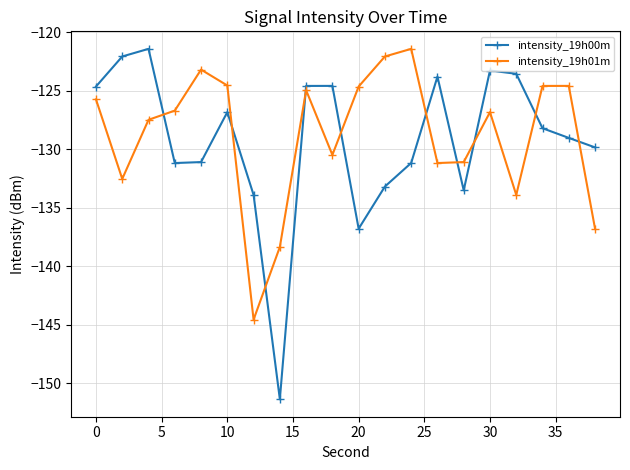

Which series has the widest spread of values?

intensity_19h00m